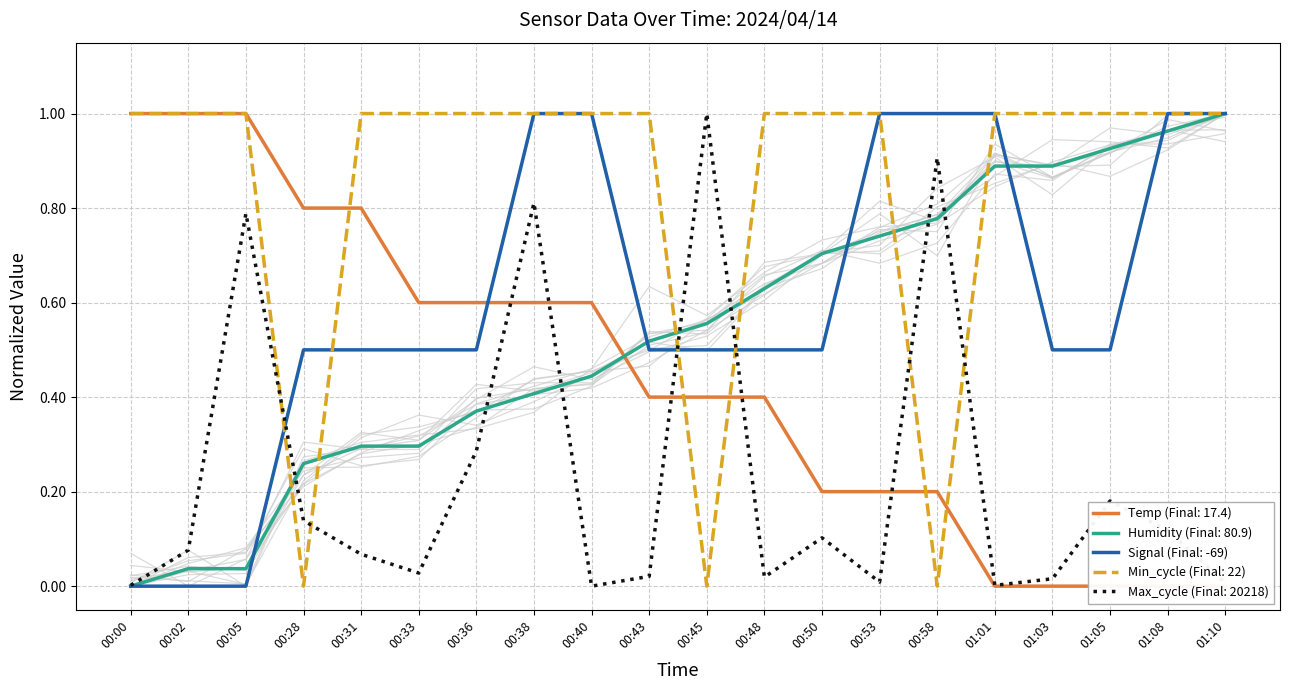

True or false: Temp has more than 1 interior local peaks.

False